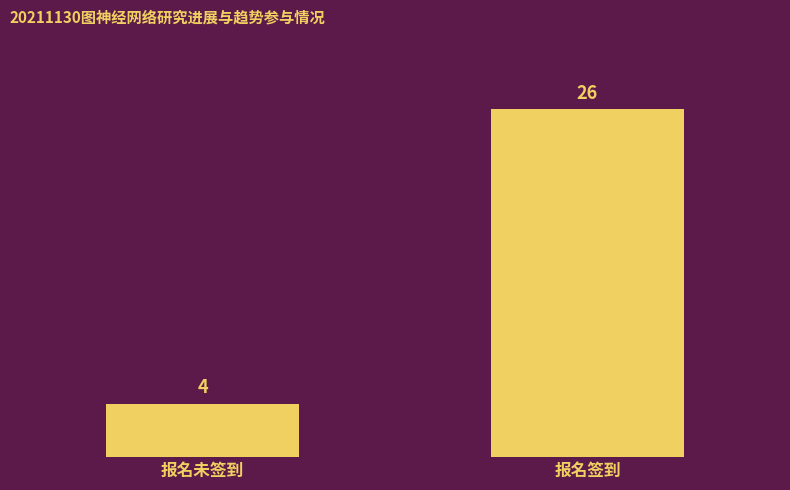

What is the difference between the values at 报名签到 and 报名未签到?

22